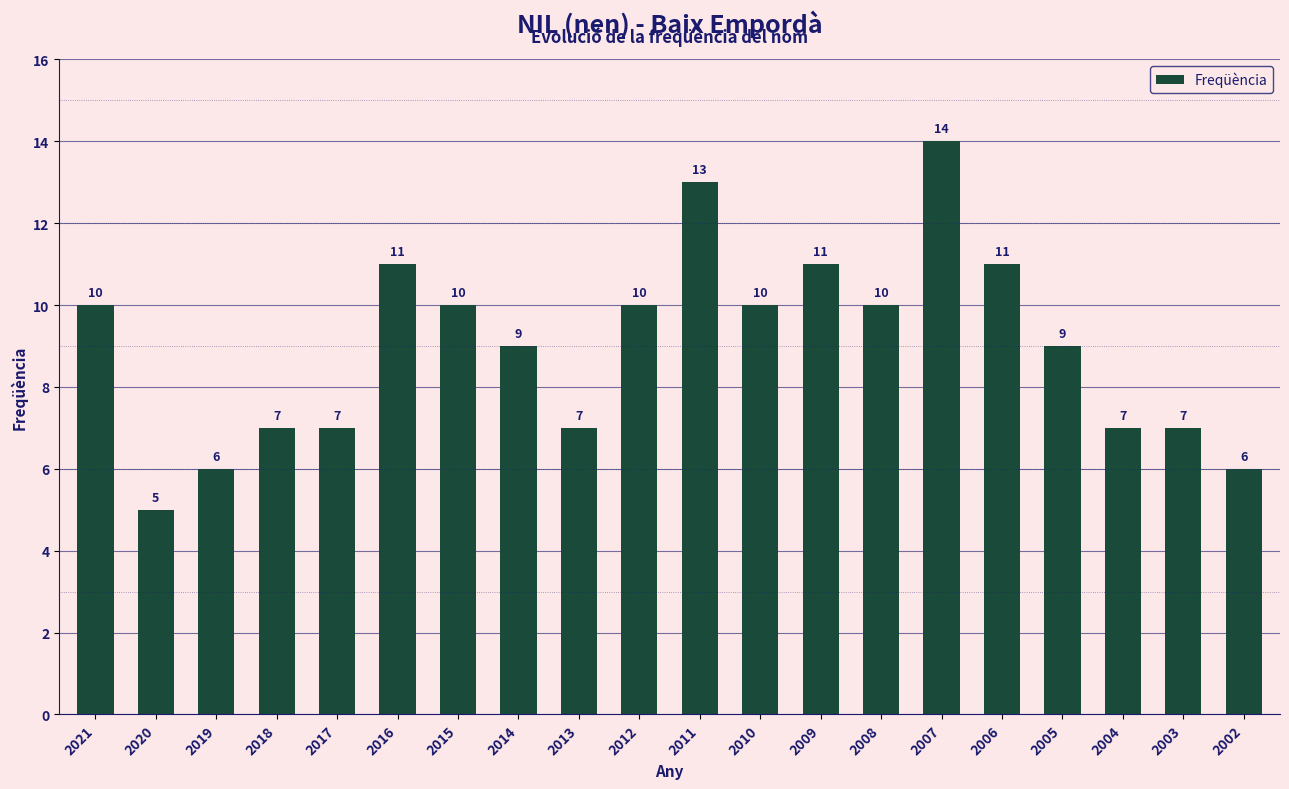

What is the value of the 12th bar from the left?

10